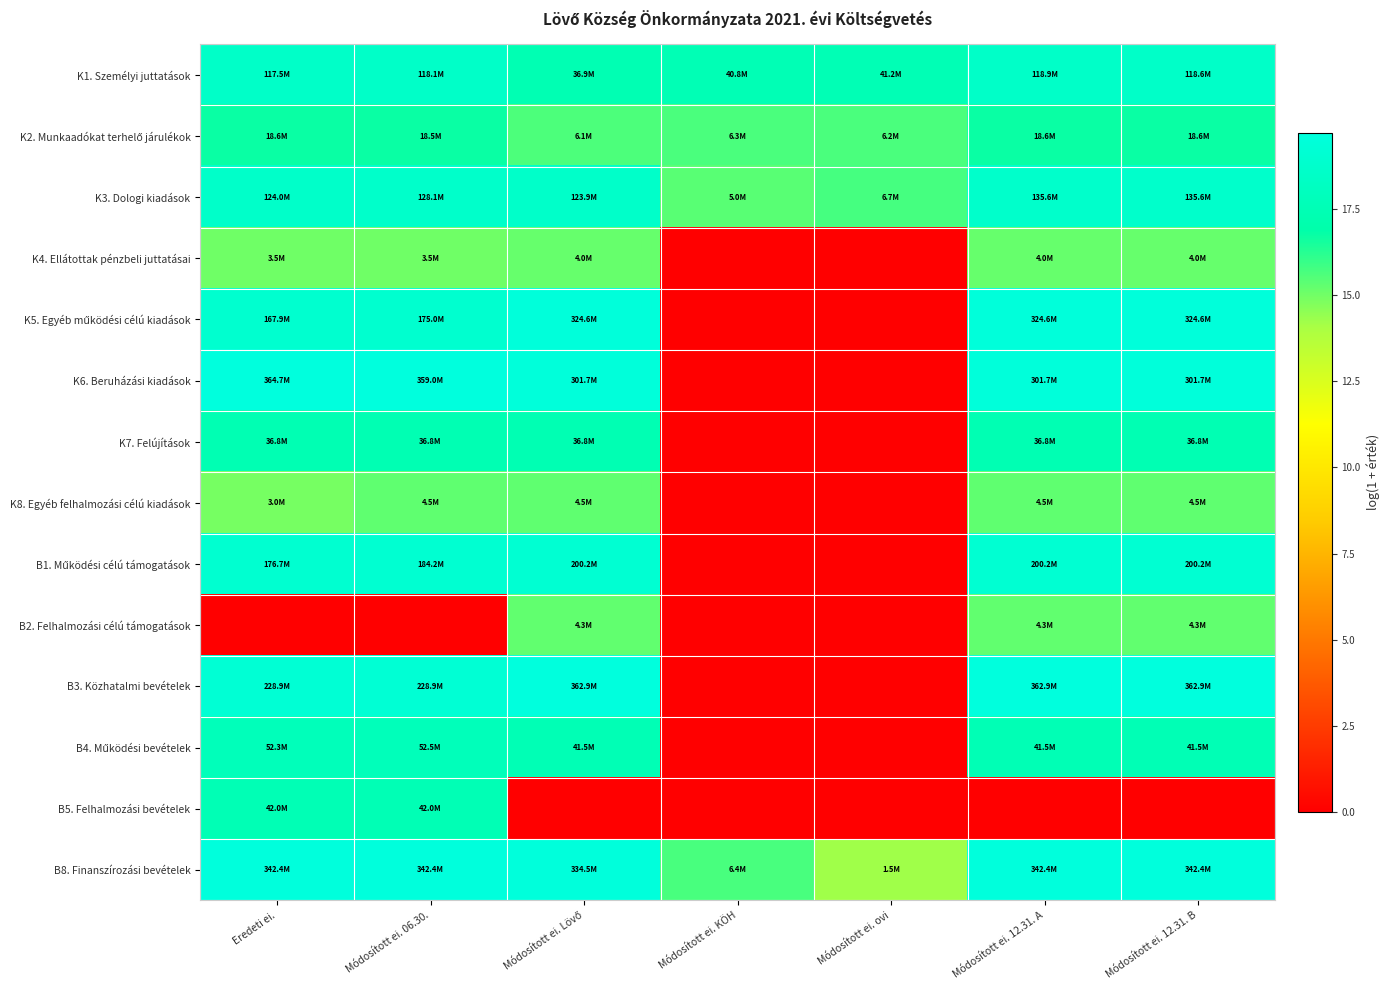

Rank the series at Módosított ei. ovi from lowest to highest value.

K4. Ellátottak pénzbeli juttatásai, K5. Egyéb működési célú kiadások, K6. Beruházási kiadások, K7. Felújítások, K8. Egyéb felhalmozási célú kiadások, B1. Működési célú támogatások, B2. Felhalmozási célú támogatások, B3. Közhatalmi bevételek, B4. Működési bevételek, B5. Felhalmozási bevételek, B8. Finanszírozási bevételek, K2. Munkaadókat terhelő járulékok, K3. Dologi kiadások, K1. Személyi juttatások